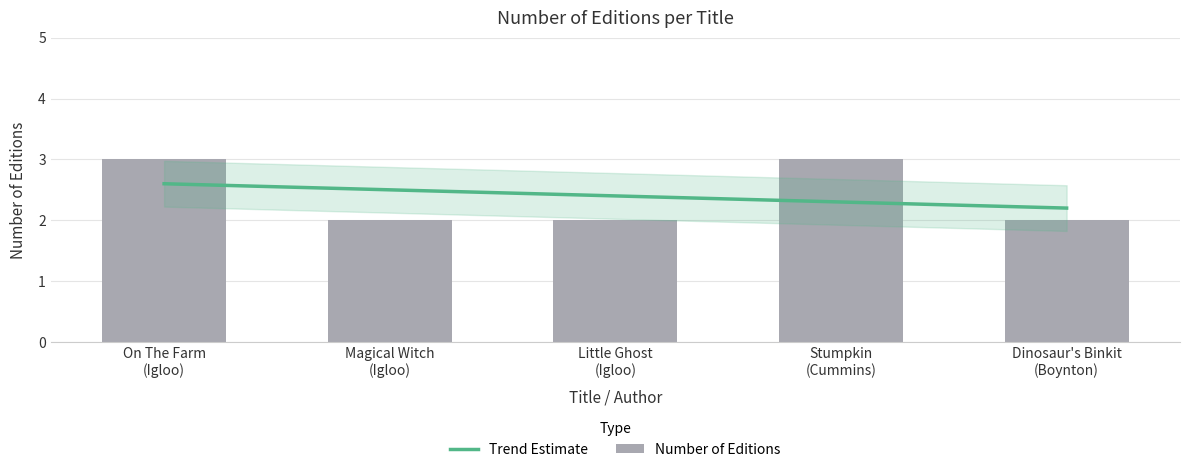

Is it true that the value at Dinosaur's Binkit (Boynton) is 3?

False